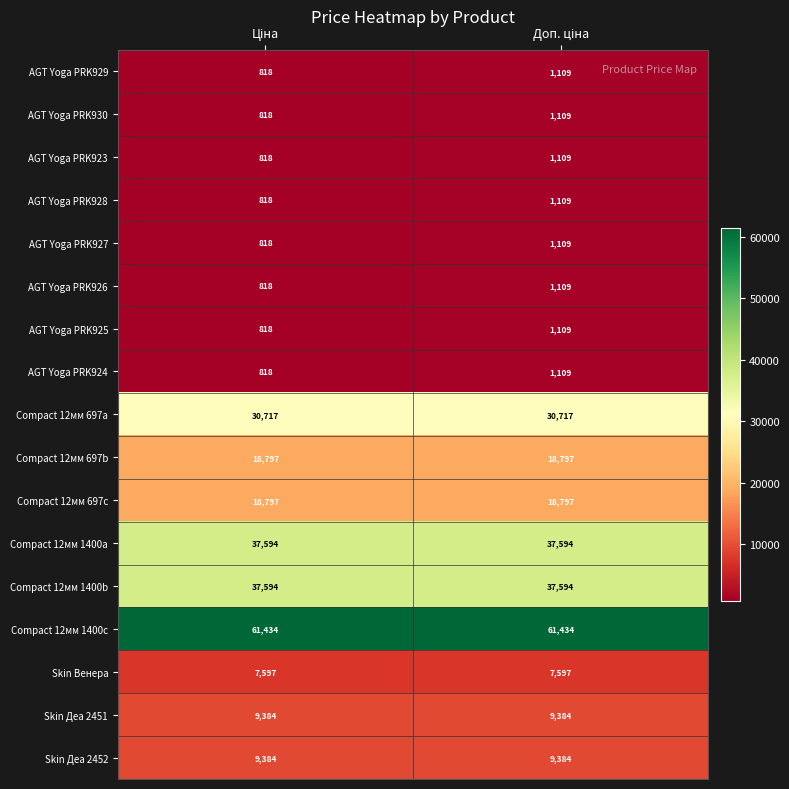

At how many categories does at least one series exceed 59949?

2